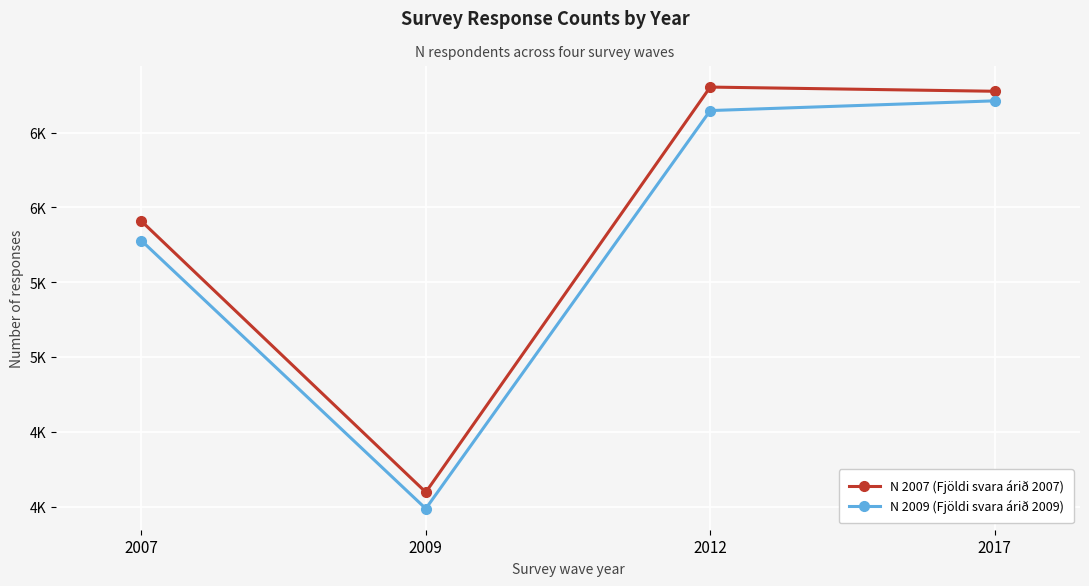

True or false: N 2009 (Fjöldi svara árið 2009) and N 2007 (Fjöldi svara árið 2007) cross at least once.

False